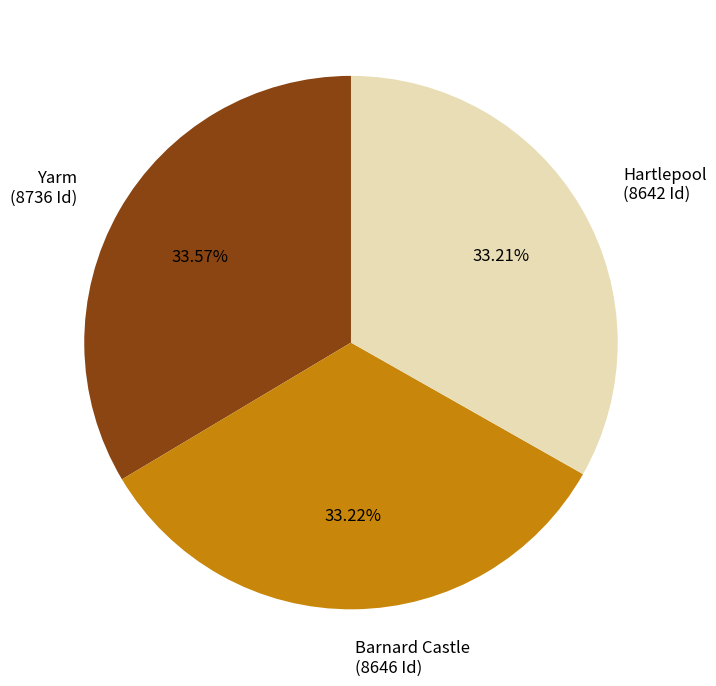

Count the number of slices in the pie.

3